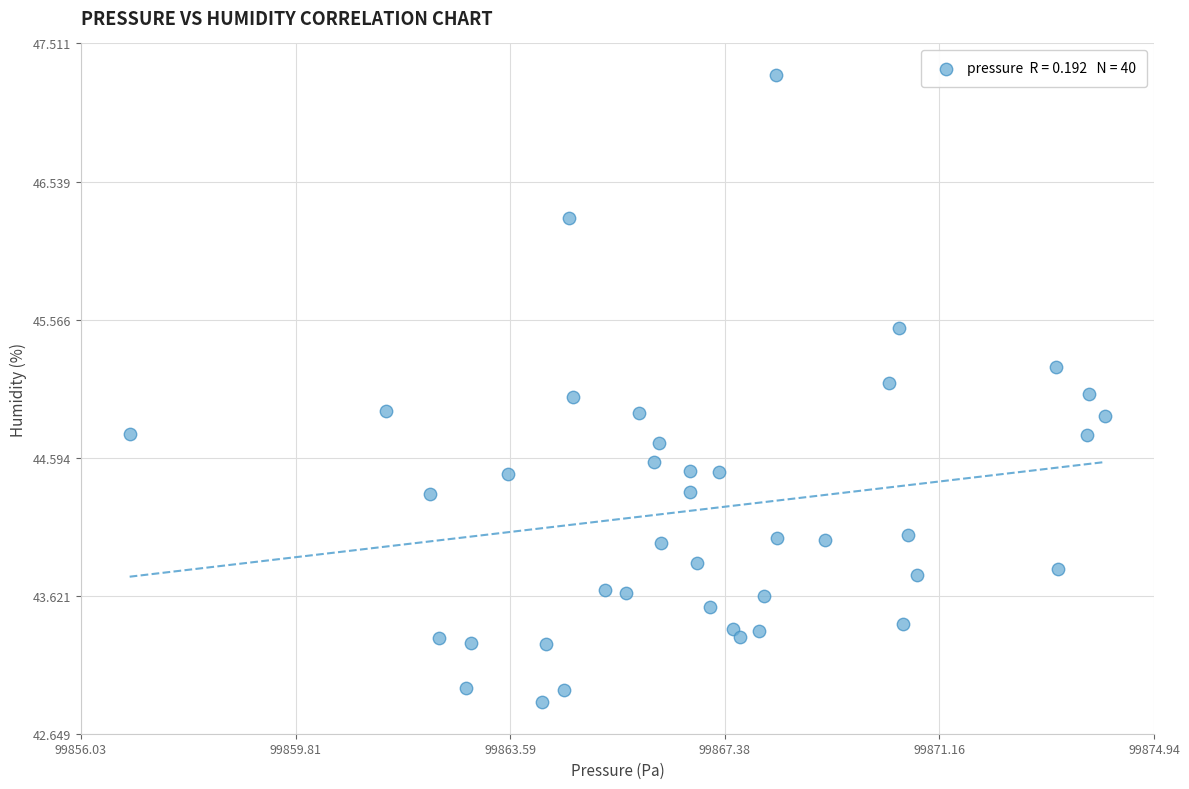

What is the range of X values (max minus min)?

17.2